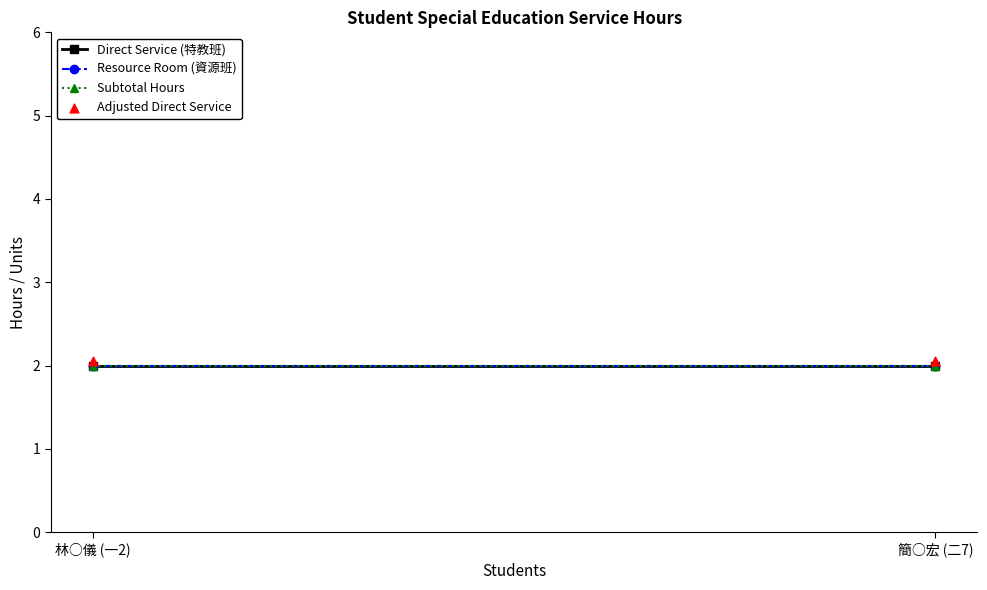

What are all the series names shown in the legend?

Direct Service (特教班), Resource Room (資源班), Subtotal Hours, Adjusted Direct Service